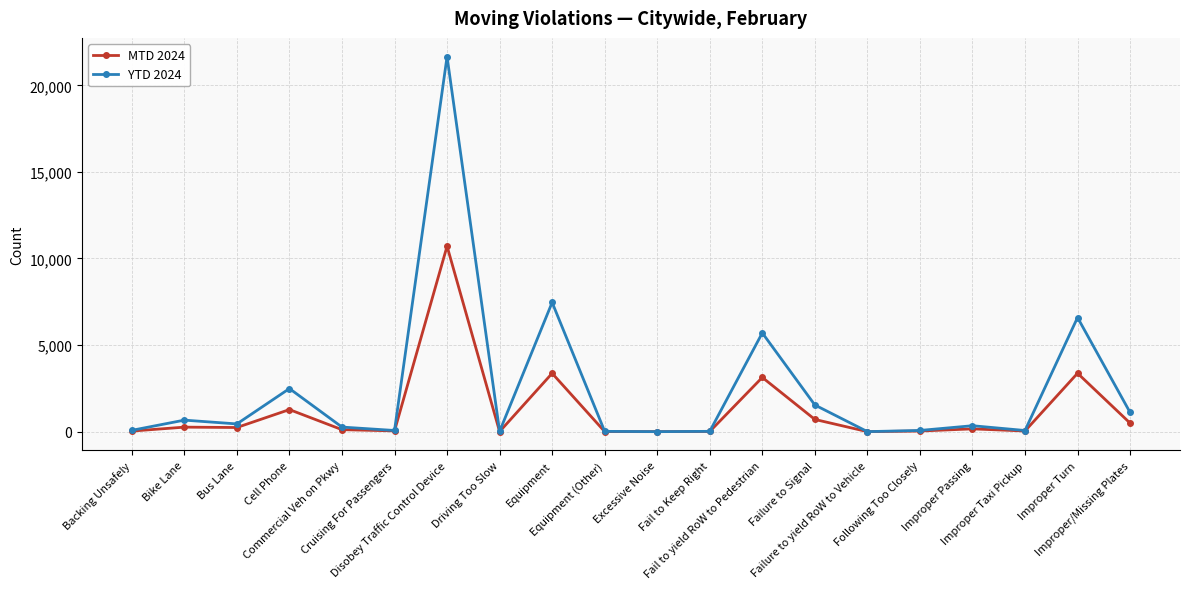

Which series has the largest range (max minus min)?

YTD 2024